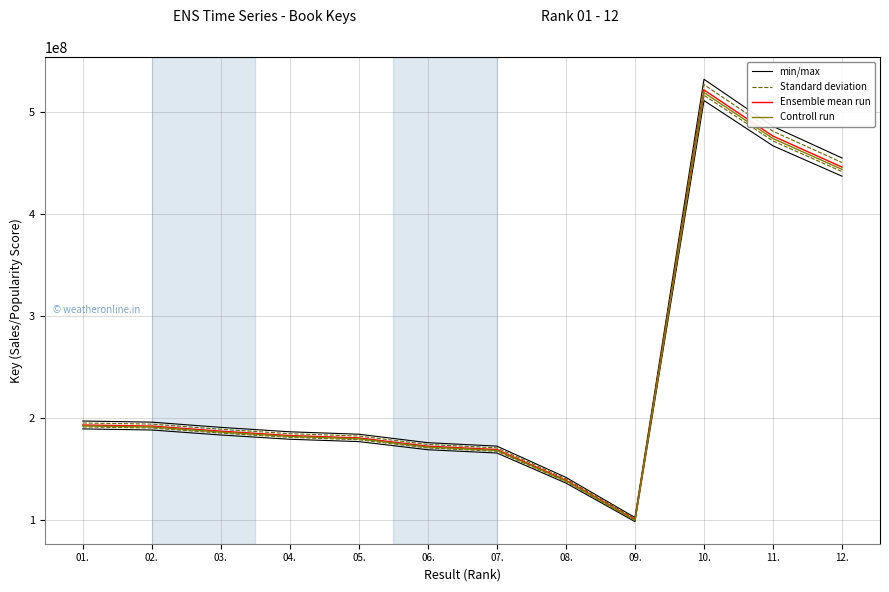

In Controll run, how many points are higher than both neighbors (excluding endpoints)?

1